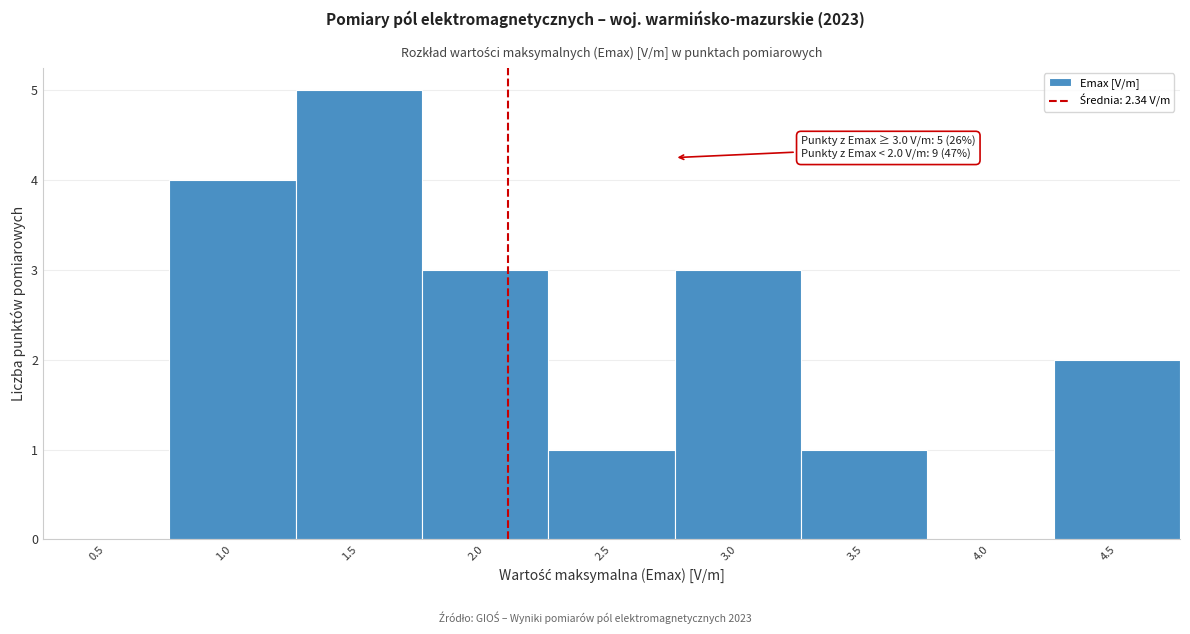

Reading right to left, list all the values displayed in this chart.

4.5=2	4.0=0	3.5=1	3.0=3	2.5=1	2.0=3	1.5=5	1.0=4	0.5=0